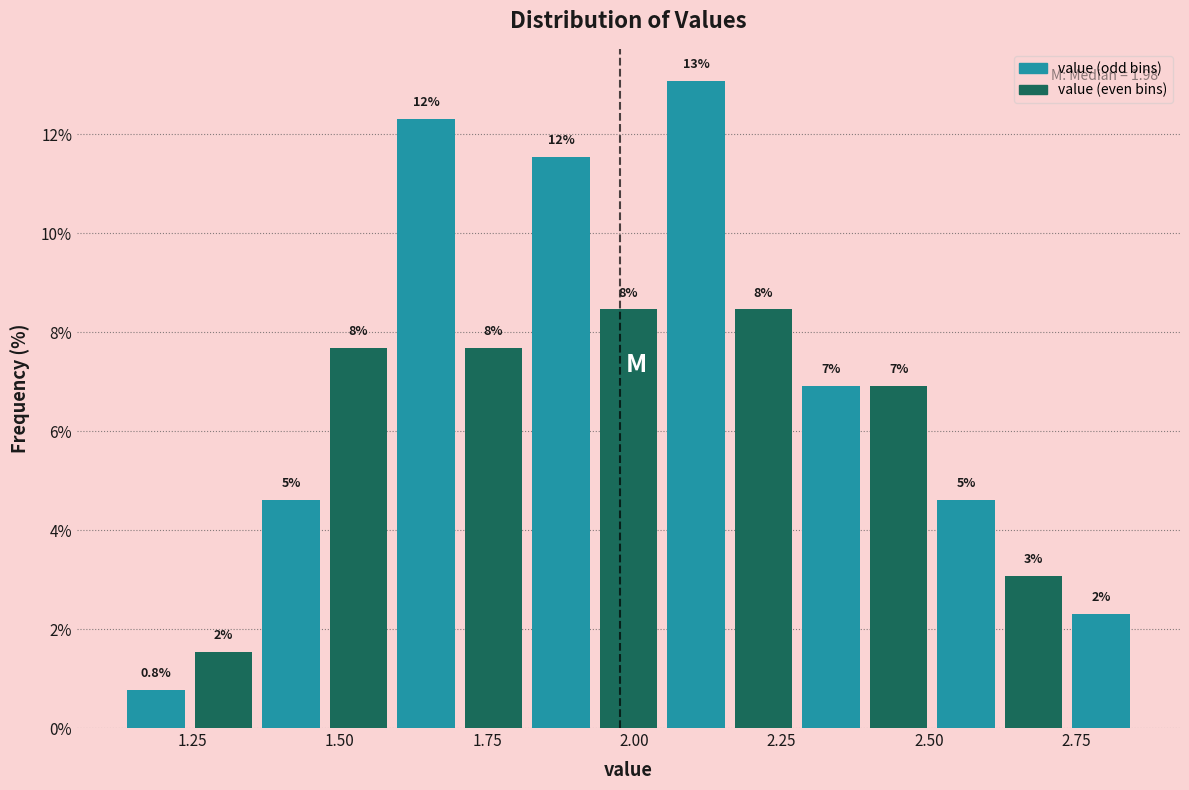

Around what value on the x-axis is the tallest bar? Give the approximate position of its centre, as read against the axis.

2.10